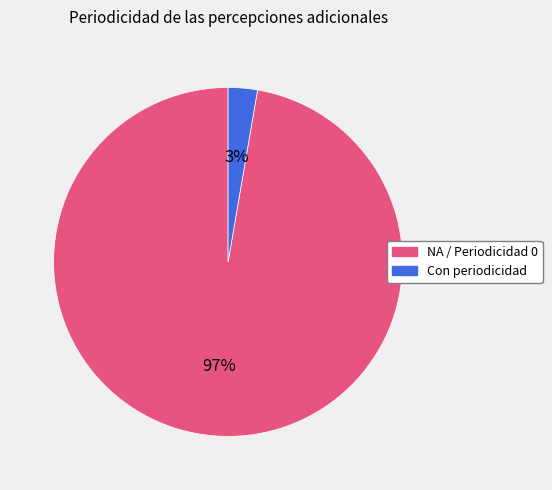

To the nearest percent, what is the average slice percentage?

50%